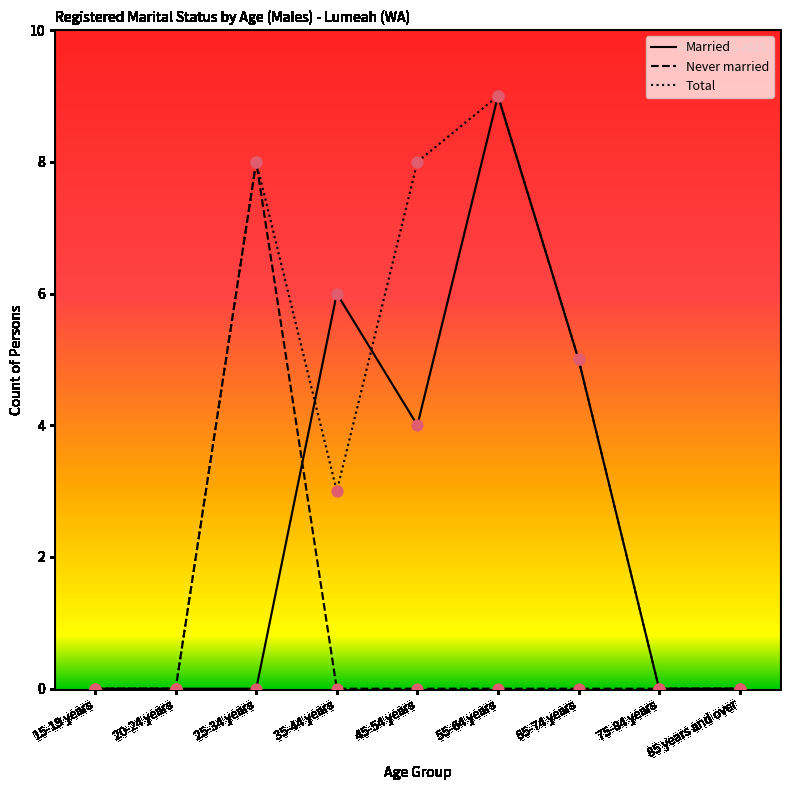

At how many categories does at least one series exceed 3?

5